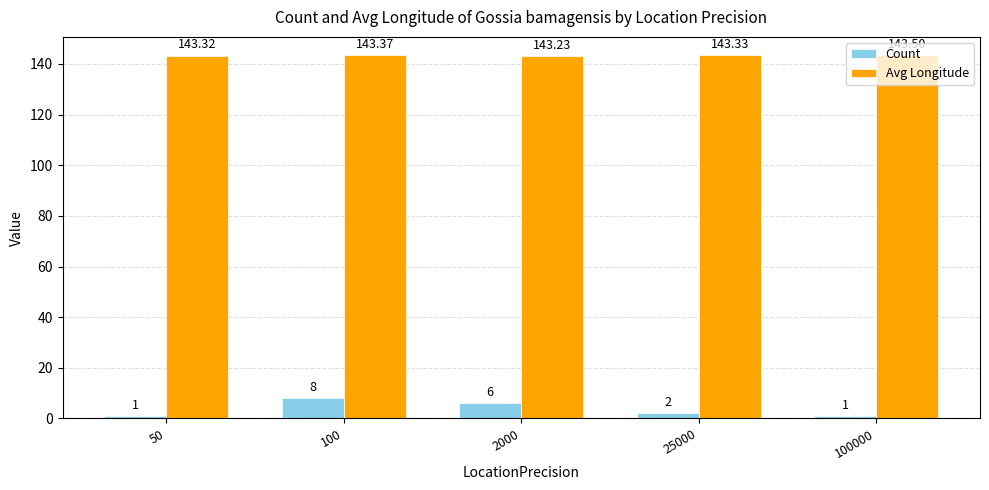

How many groups of bars are there?

5